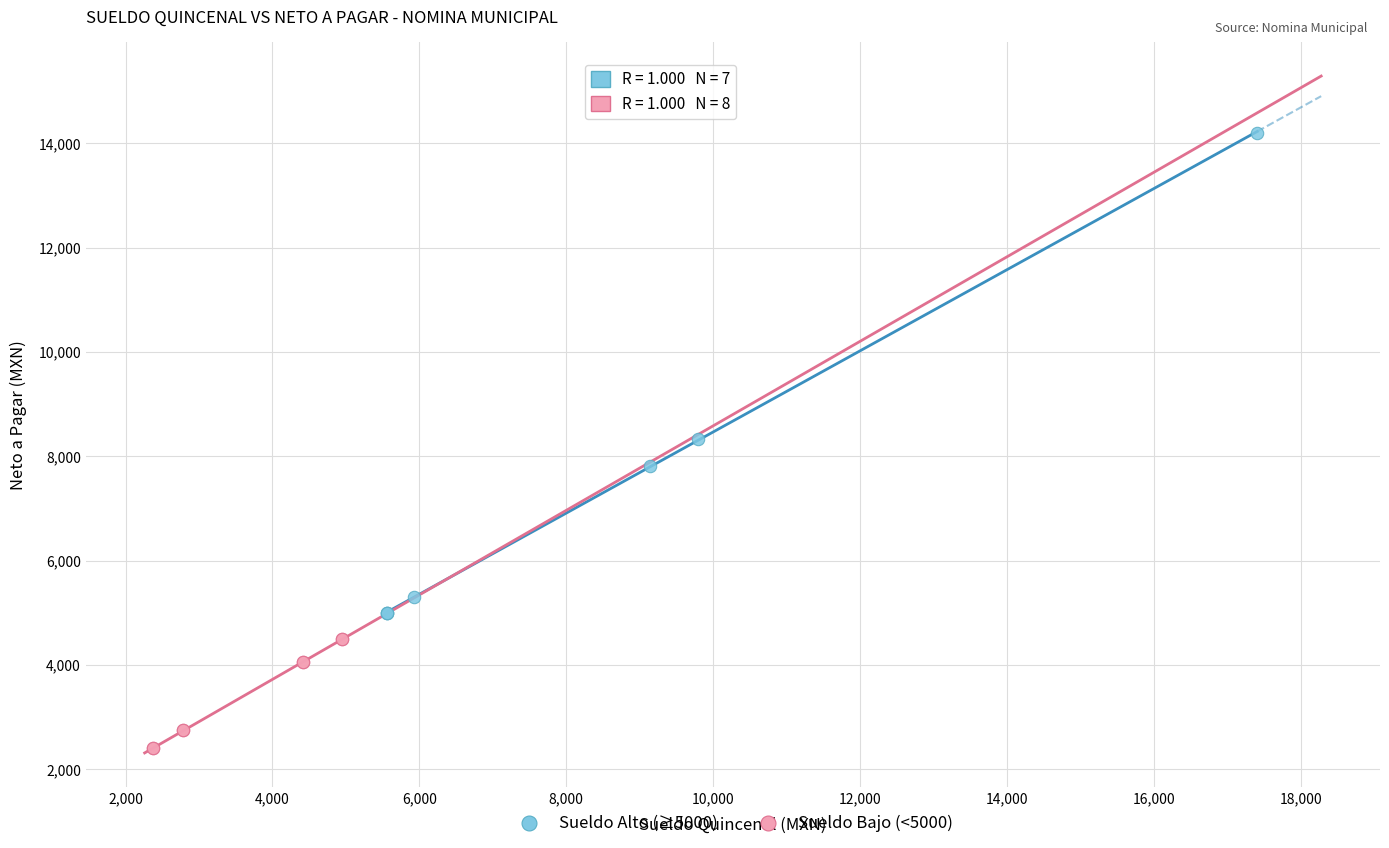

Which series reaches the maximum Y coordinate?

Sueldo Alto (≥5000)